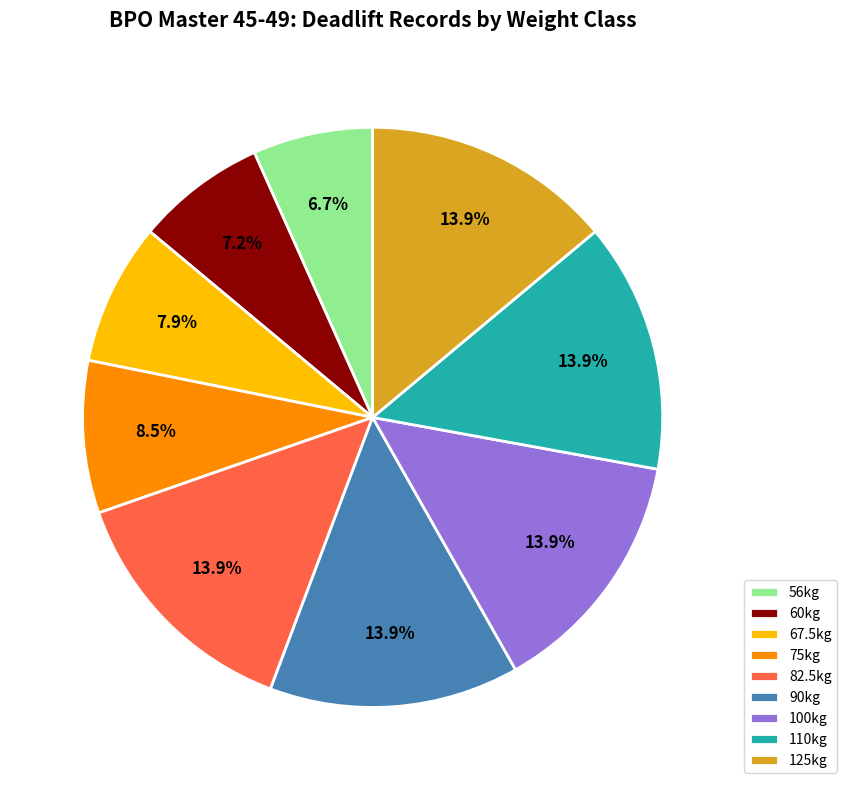

The 60kg slice represents 7% of the pie. True or false?

True